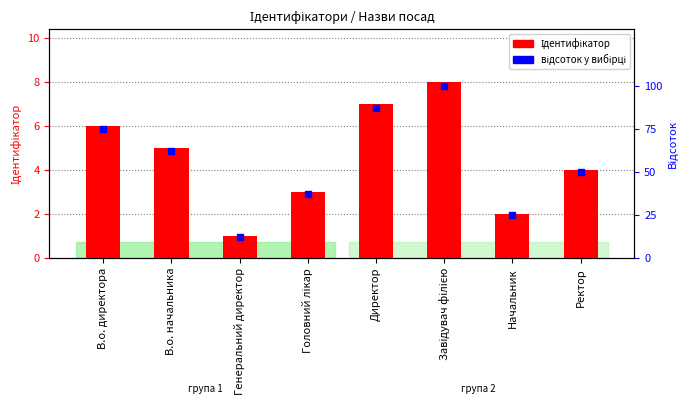

At how many categories does at least one series exceed 82?

2